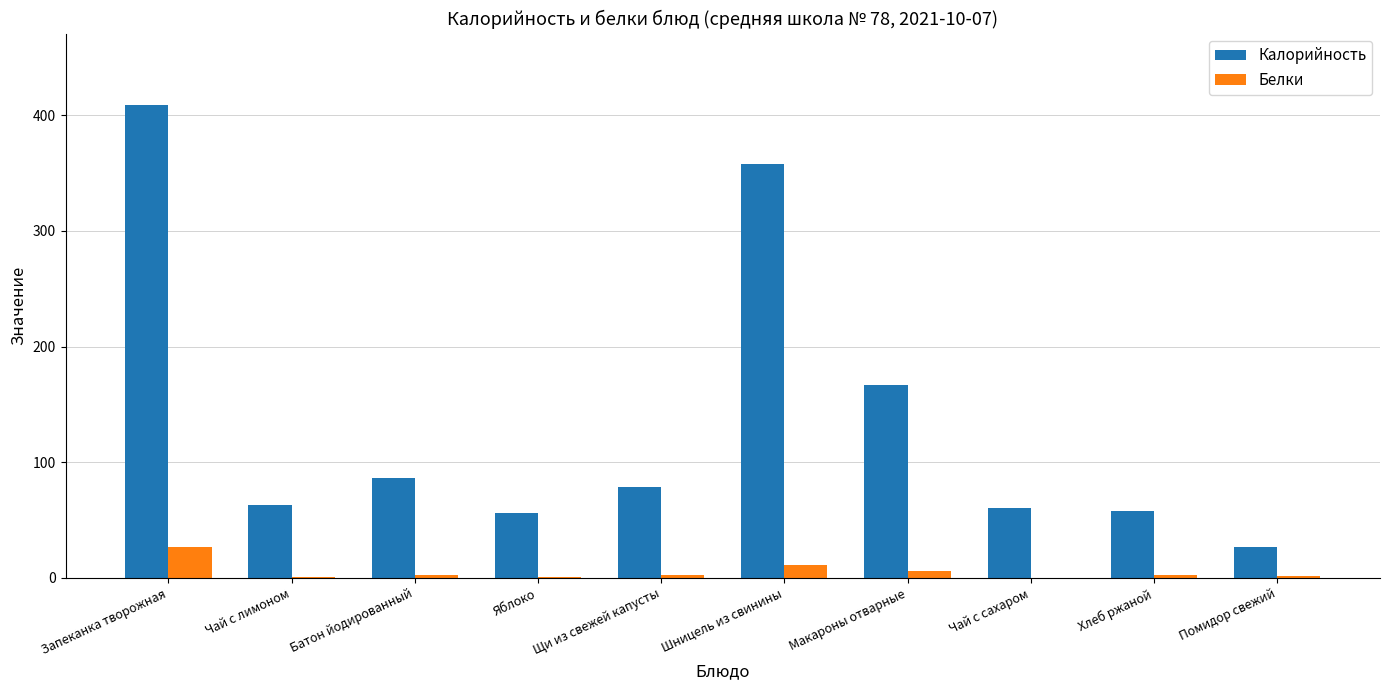

What is the sum of all Белки values?

53.0